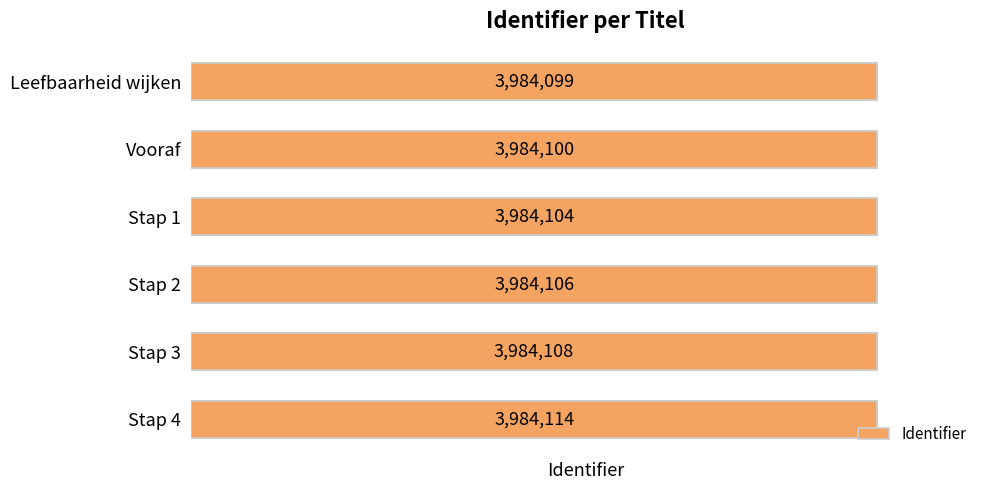

What is the sum of all values?

23904631